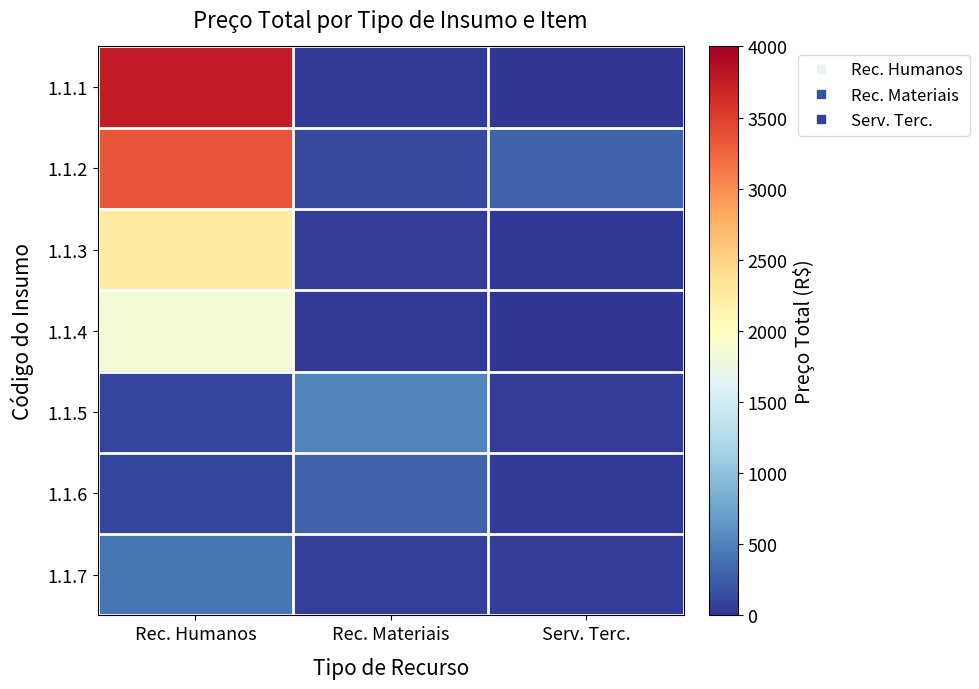

Reading left to right, what are all the values shown in this chart?

1.1.1: Rec. Humanos=3757.0	Rec. Materiais=32.2	Serv. Terc.=12.5
1.1.2: Rec. Humanos=3345.2	Rec. Materiais=137.5	Serv. Terc.=295.0
1.1.3: Rec. Humanos=2250.0	Rec. Materiais=59.4	Serv. Terc.=26.2
1.1.4: Rec. Humanos=1829.4	Rec. Materiais=37.5	Serv. Terc.=4.8
1.1.5: Rec. Humanos=103.3	Rec. Materiais=525.0	Serv. Terc.=62.0
1.1.6: Rec. Humanos=103.3	Rec. Materiais=285.8	Serv. Terc.=32.2
1.1.7: Rec. Humanos=419.2	Rec. Materiais=75.0	Serv. Terc.=59.4